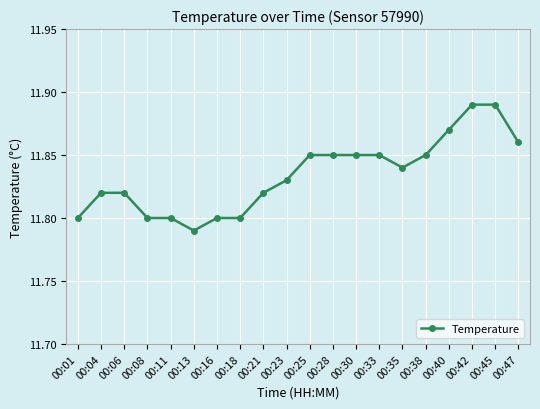

At which category does the chart reach its minimum across all series?

00:13